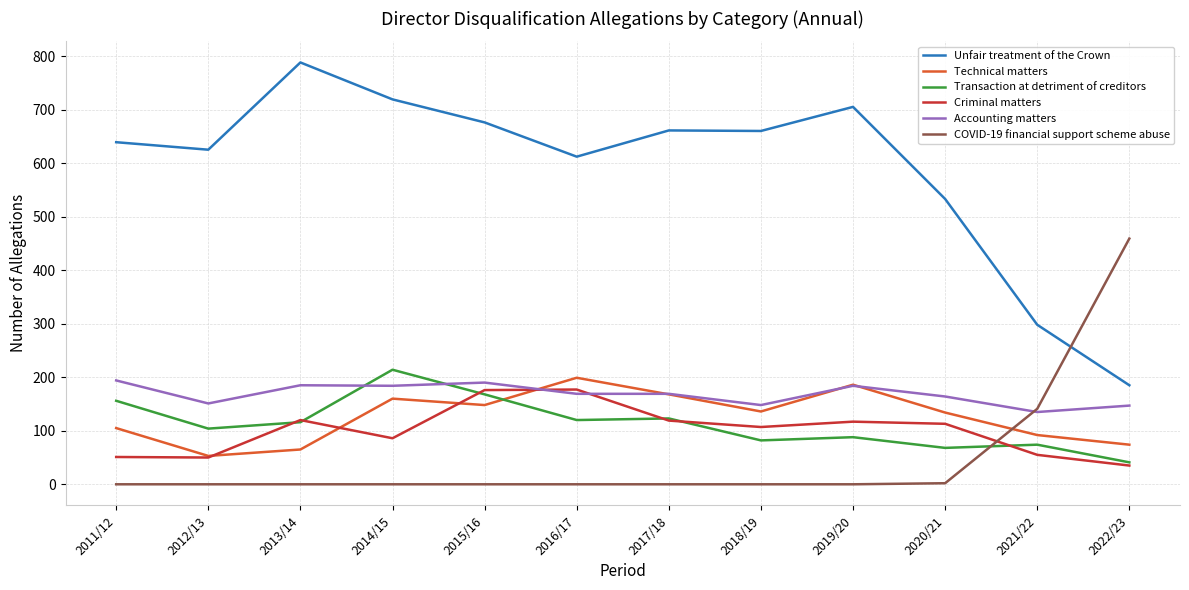

What is the total value across all series at 2017/18?

1240